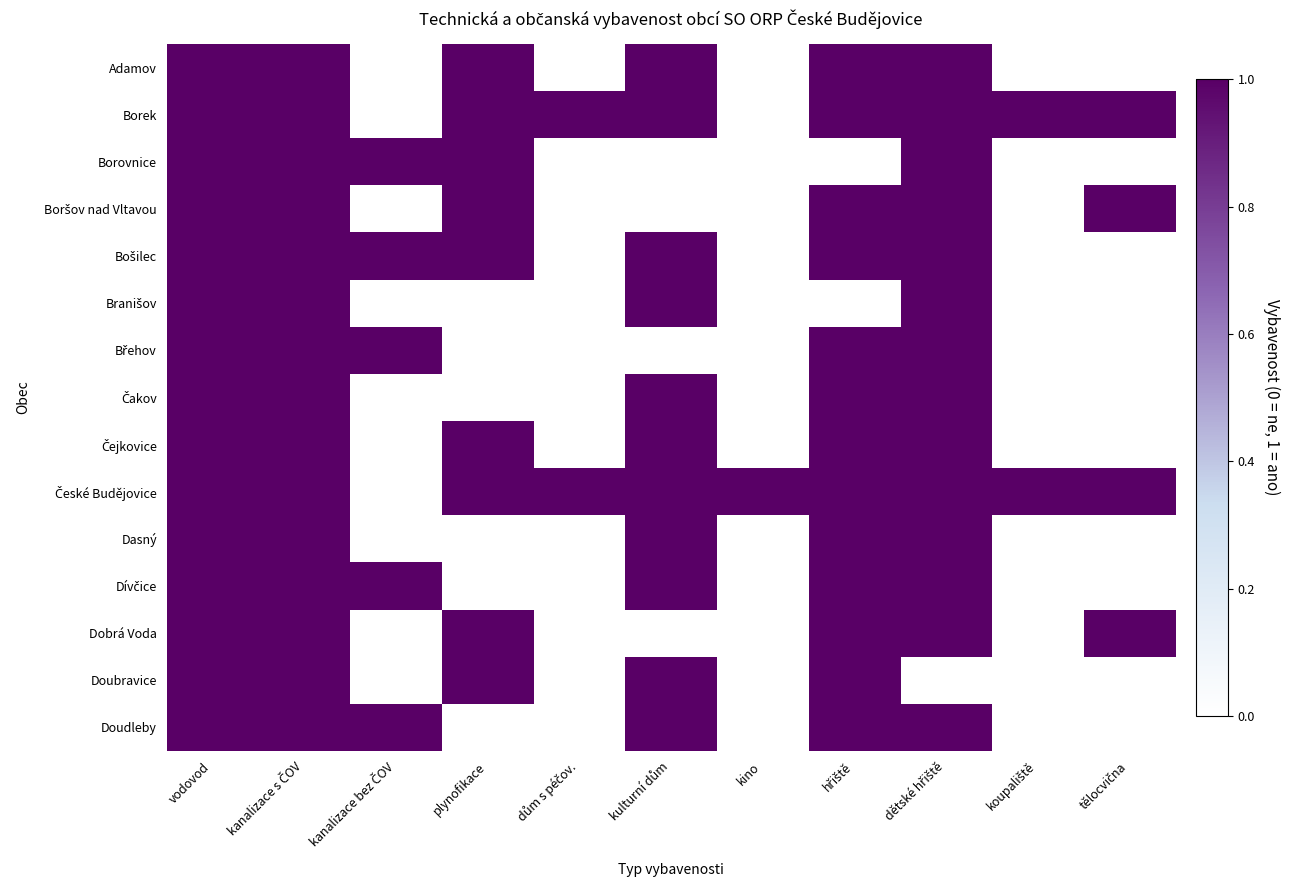

List the series in order of their peak value, lowest first.

Adamov, Borek, Borovnice, Boršov nad Vltavou, Bošilec, Branišov, Břehov, Čakov, Čejkovice, České Budějovice, Dasný, Dívčice, Dobrá Voda, Doubravice, Doudleby